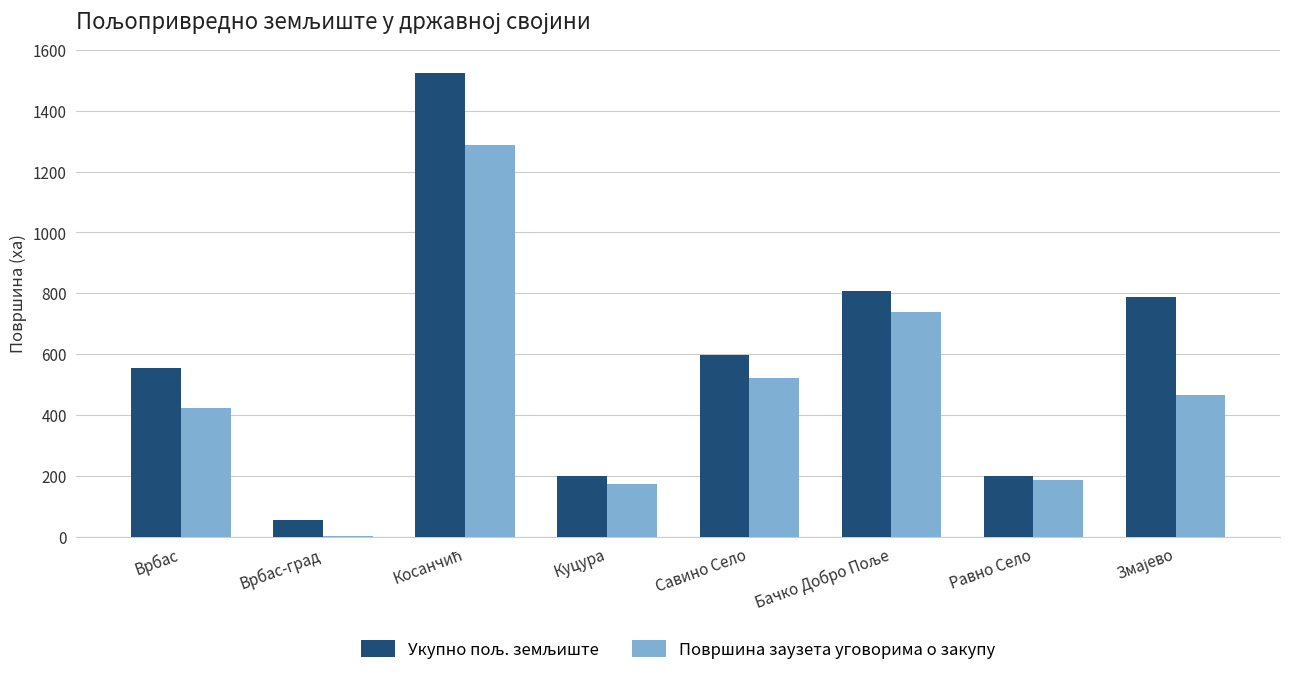

True or false: Површина заузета уговорима о закупу has a value of 283.6 at Куцура.

False